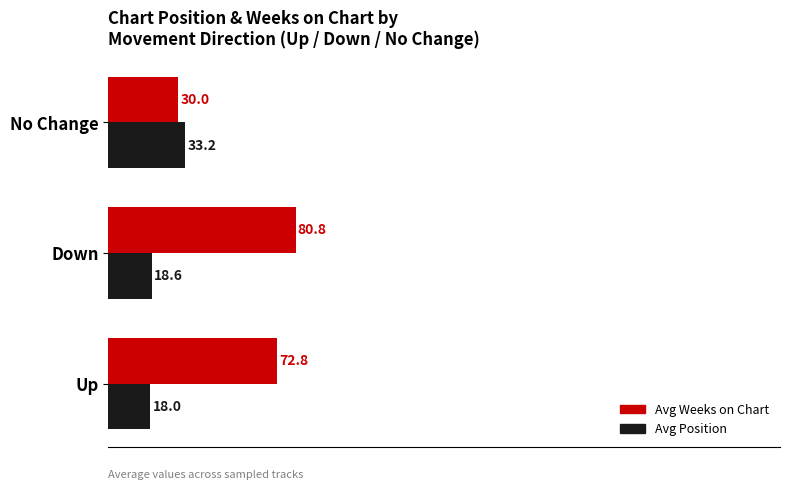

How many data points in Avg Weeks on Chart are less than 72?

1